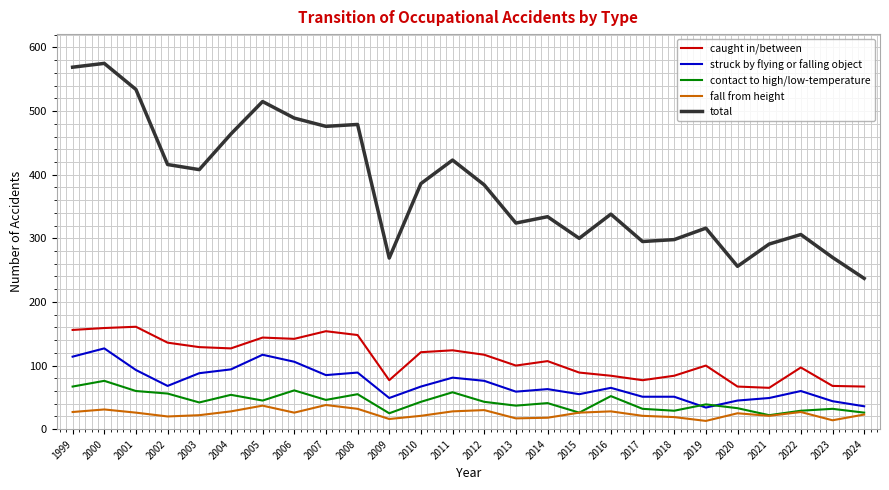

True or false: contact to high/low-temperature has a value of 12 at 2010.

False